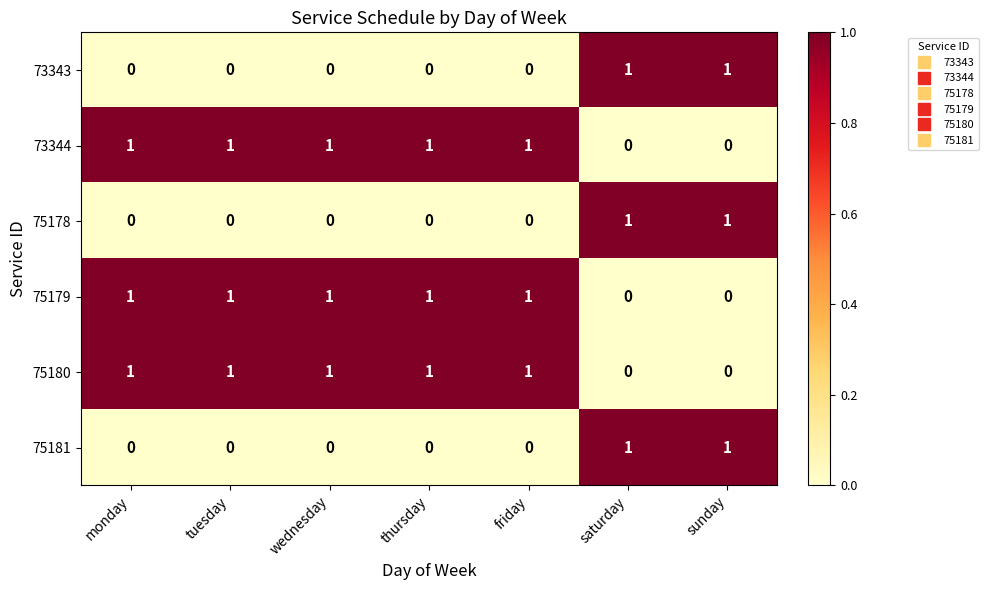

Is the value of 75181 at wednesday greater than the value of 75180 at monday?

No